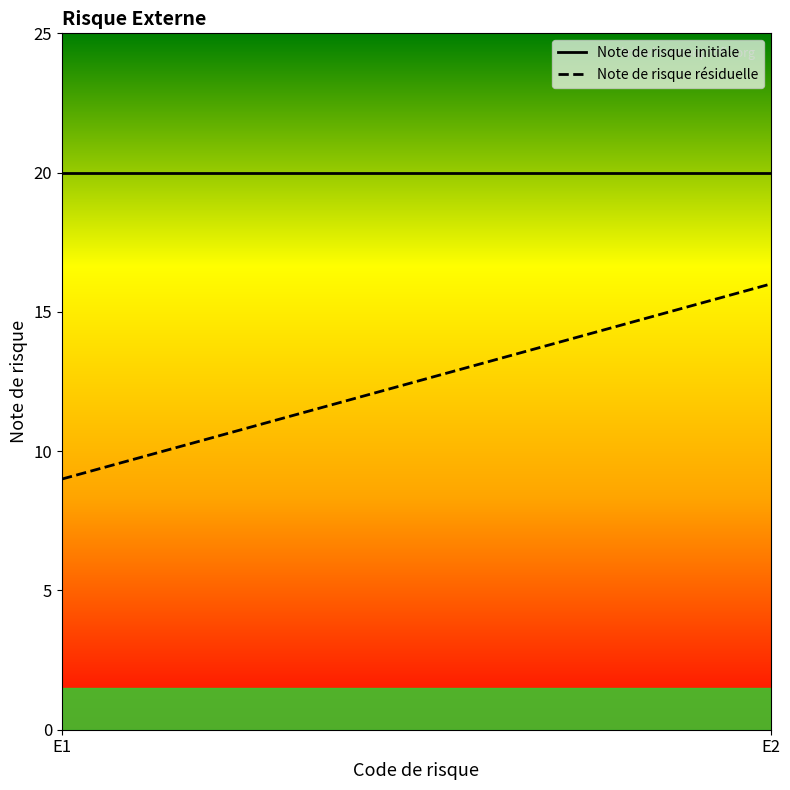

What is the average value of the Note de risque initiale series?

20.0